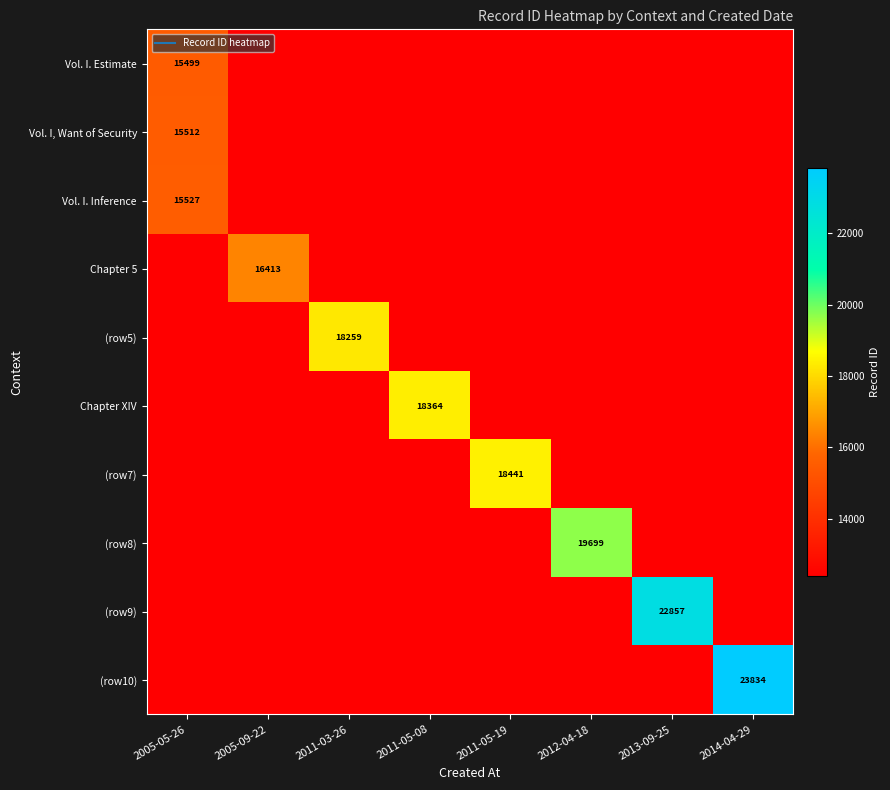

At which category is the sum across all series the highest?

2014-04-29